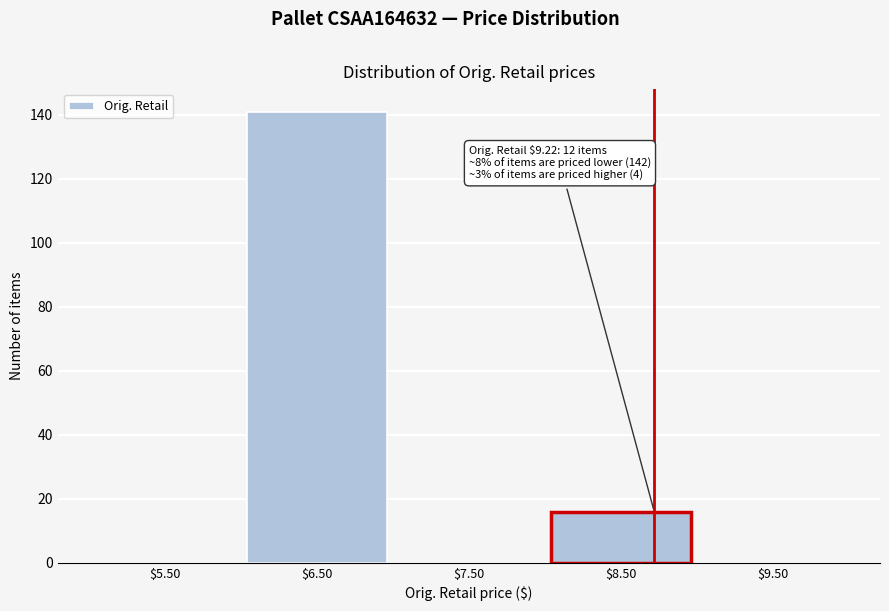

The value at $6.50 is 141. True or false?

True